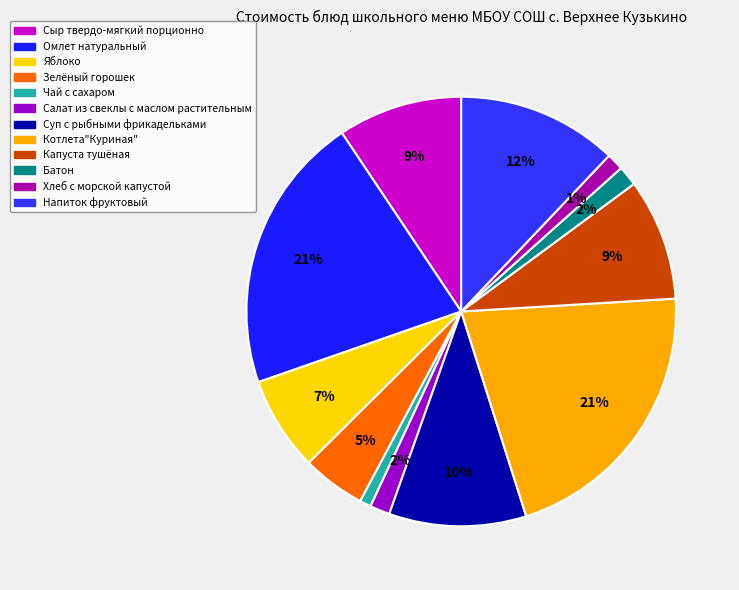

To the nearest percent, what is the average slice percentage?

8%